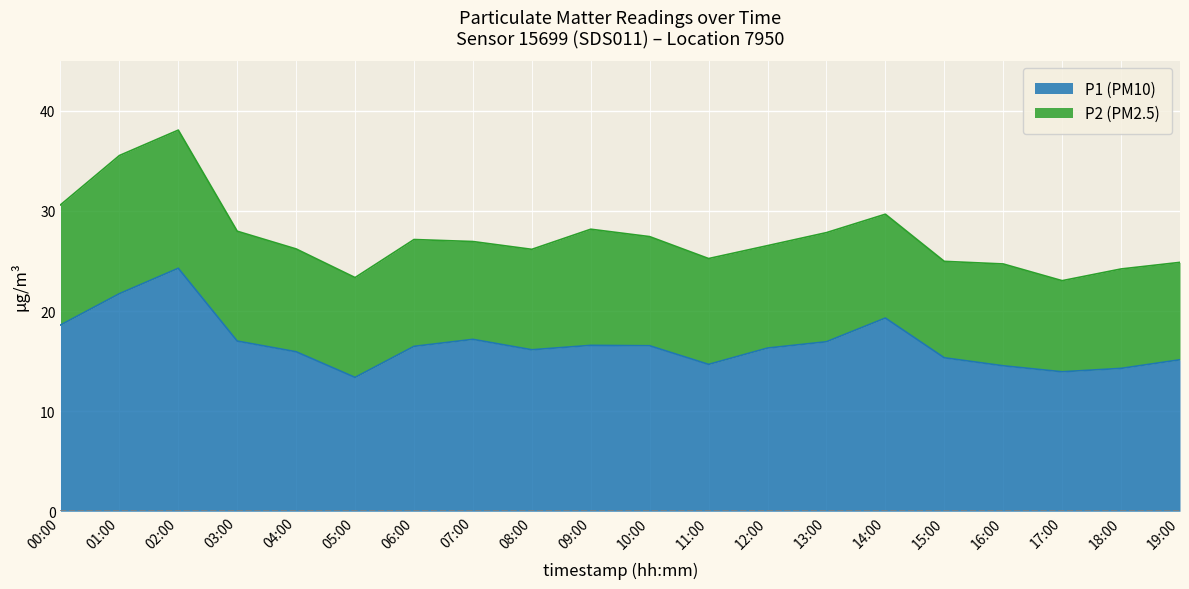

The P1 (PM10) series shows 24.9 at 19:00. True or false?

False